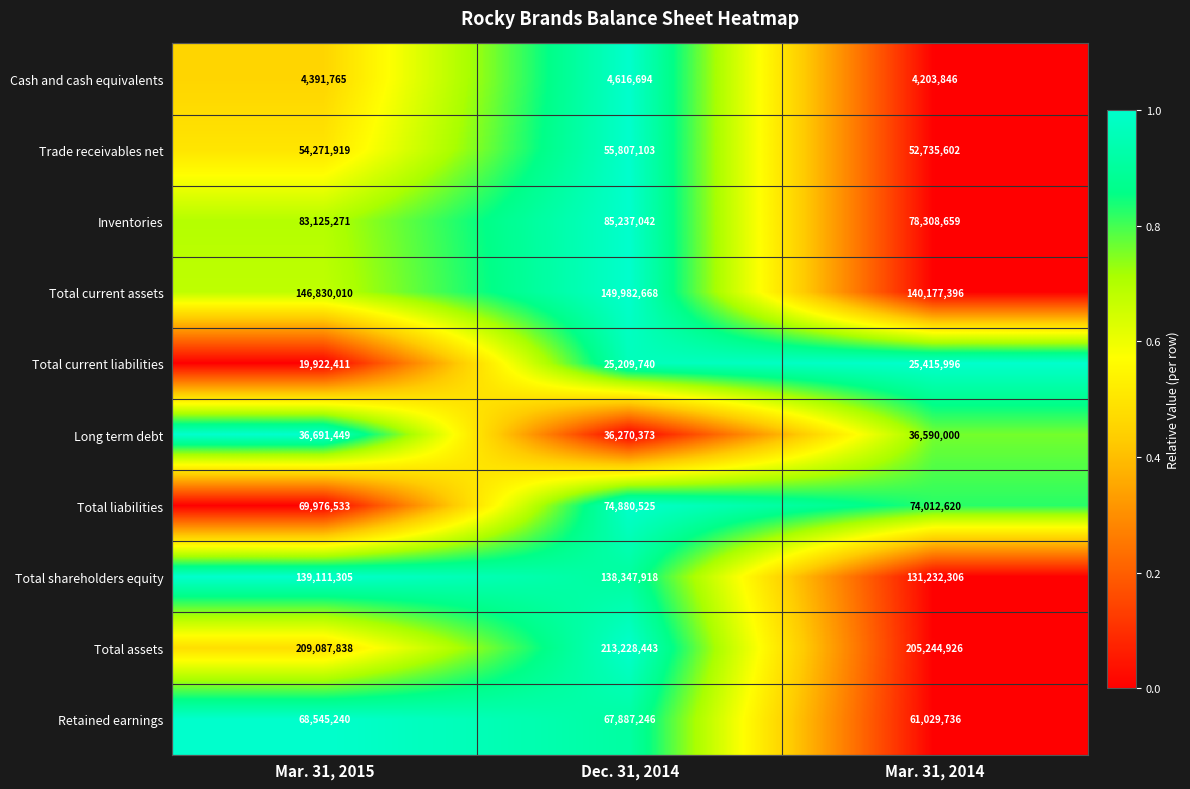

What is the sum of all Retained earnings values?

197462222